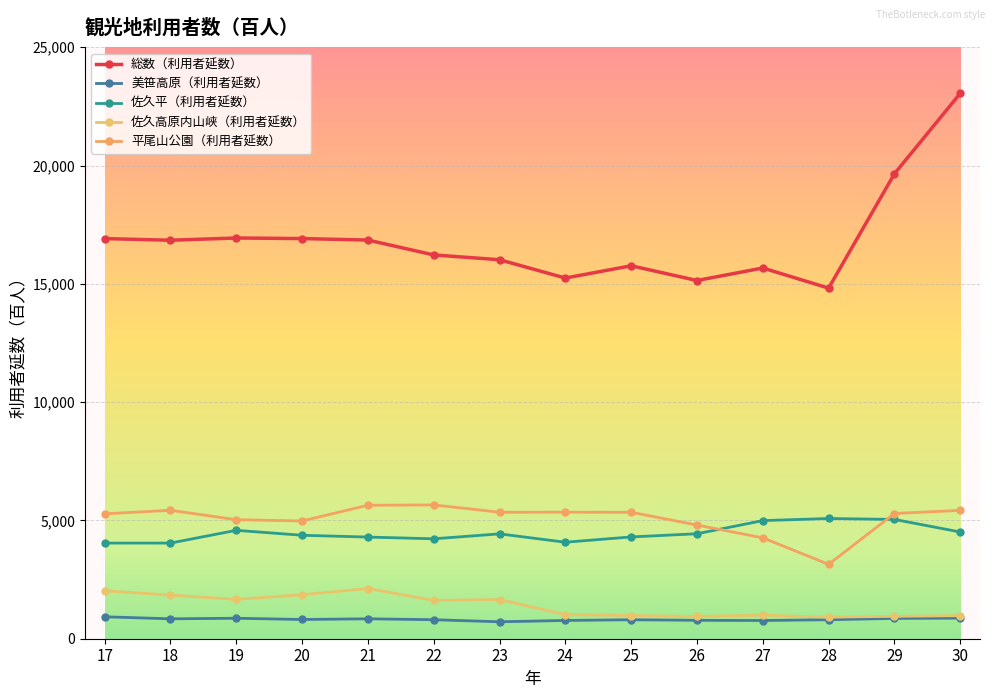

How many lines are shown in the chart?

5